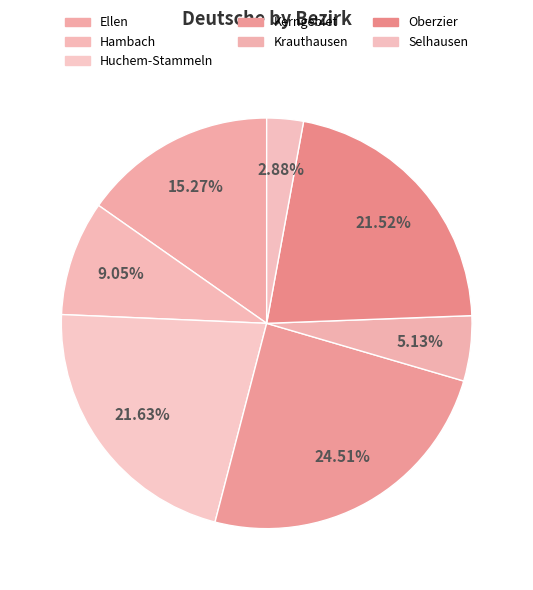

Between Oberzier and Huchem-Stammeln, which is larger?

Huchem-Stammeln